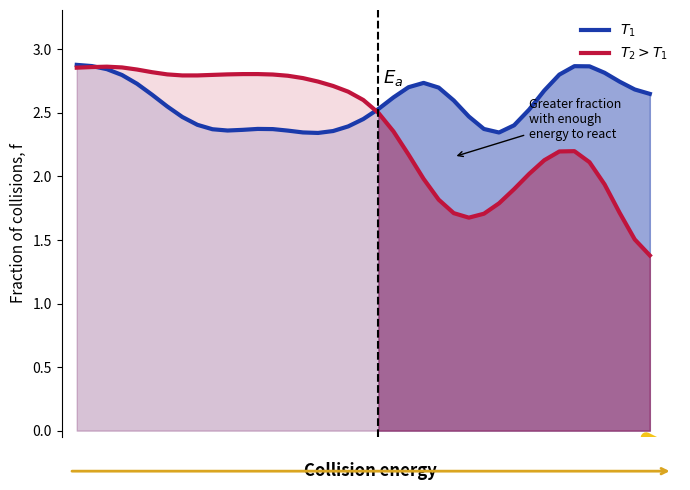

Reading left to right, what are all the values shown in this chart?

$T_1$: 0=2.9	1=2.9	2=2.8	3=2.8	4=2.7	5=2.6	6=2.6	7=2.5	8=2.4	9=2.4	10=2.4	11=2.4	12=2.4	13=2.4	14=2.4	15=2.3	16=2.3	17=2.4	18=2.4	19=2.5	20=2.5	21=2.6	22=2.7	23=2.7	24=2.7	25=2.6	26=2.5	27=2.4	28=2.3	29=2.4	30=2.5	31=2.7	32=2.8	33=2.9	34=2.9	35=2.8	36=2.7	37=2.7	38=2.6
$T_2 > T_1$: 0=2.9	1=2.9	2=2.9	3=2.9	4=2.8	5=2.8	6=2.8	7=2.8	8=2.8	9=2.8	10=2.8	11=2.8	12=2.8	13=2.8	14=2.8	15=2.8	16=2.7	17=2.7	18=2.7	19=2.6	20=2.5	21=2.4	22=2.2	23=2.0	24=1.8	25=1.7	26=1.7	27=1.7	28=1.8	29=1.9	30=2.0	31=2.1	32=2.2	33=2.2	34=2.1	35=1.9	36=1.7	37=1.5	38=1.4